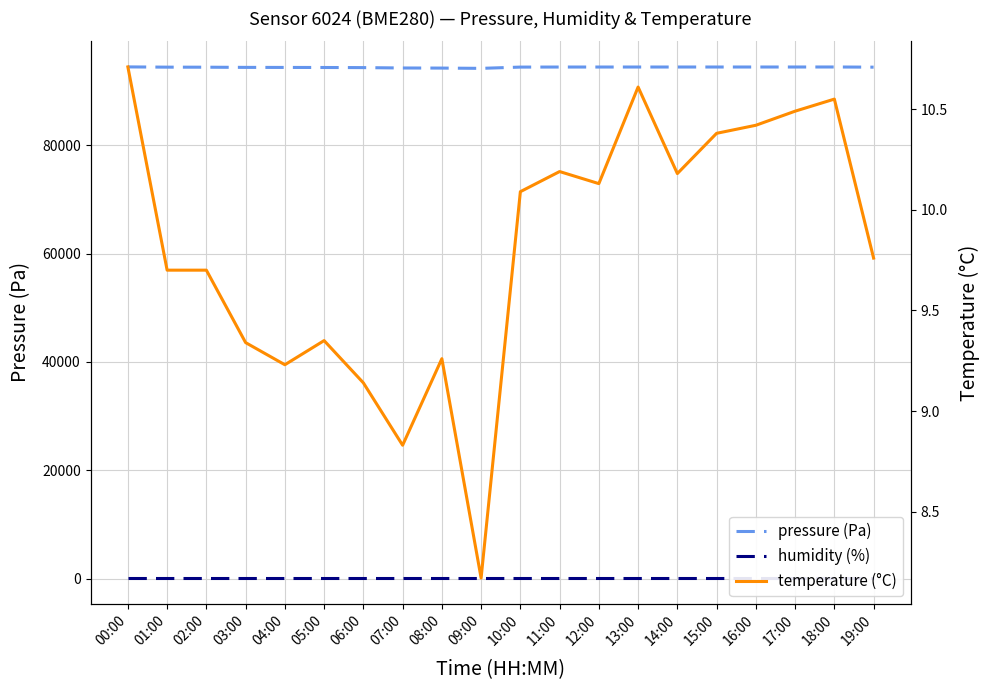

Which series has the largest range (max minus min)?

pressure (Pa)